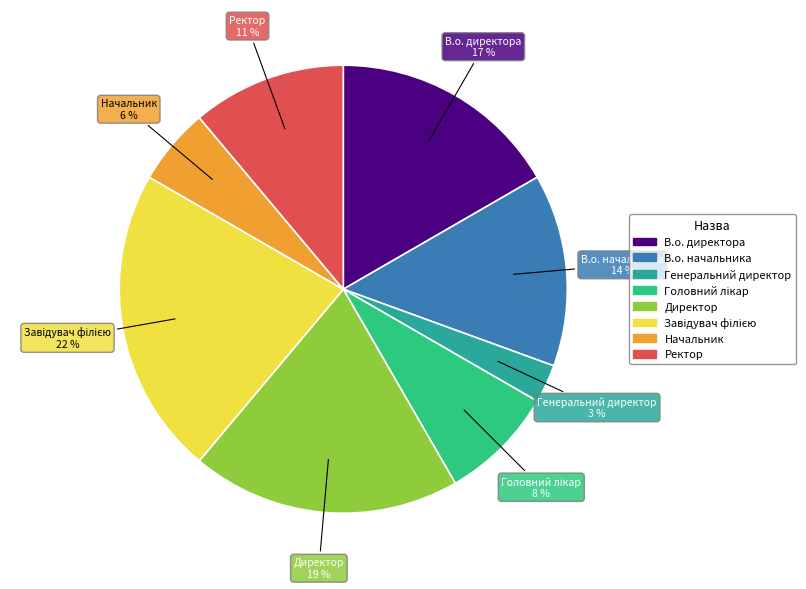

Which category has the smallest portion of the pie?

Генеральний директор